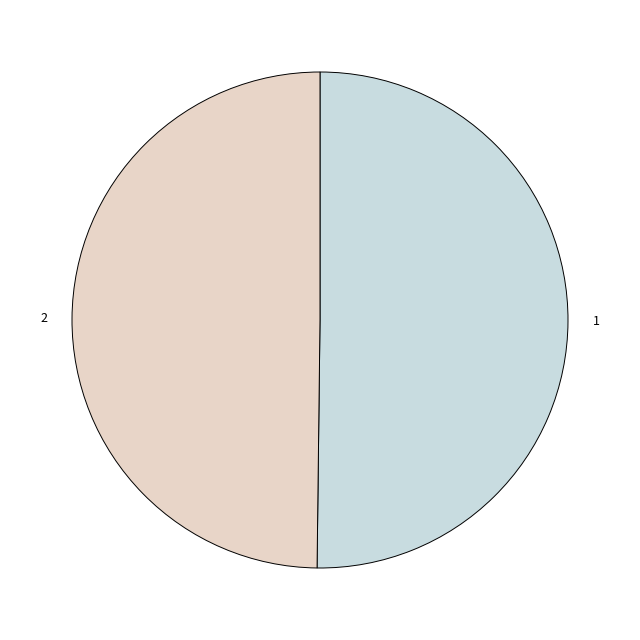

How many segments does this pie chart have?

2